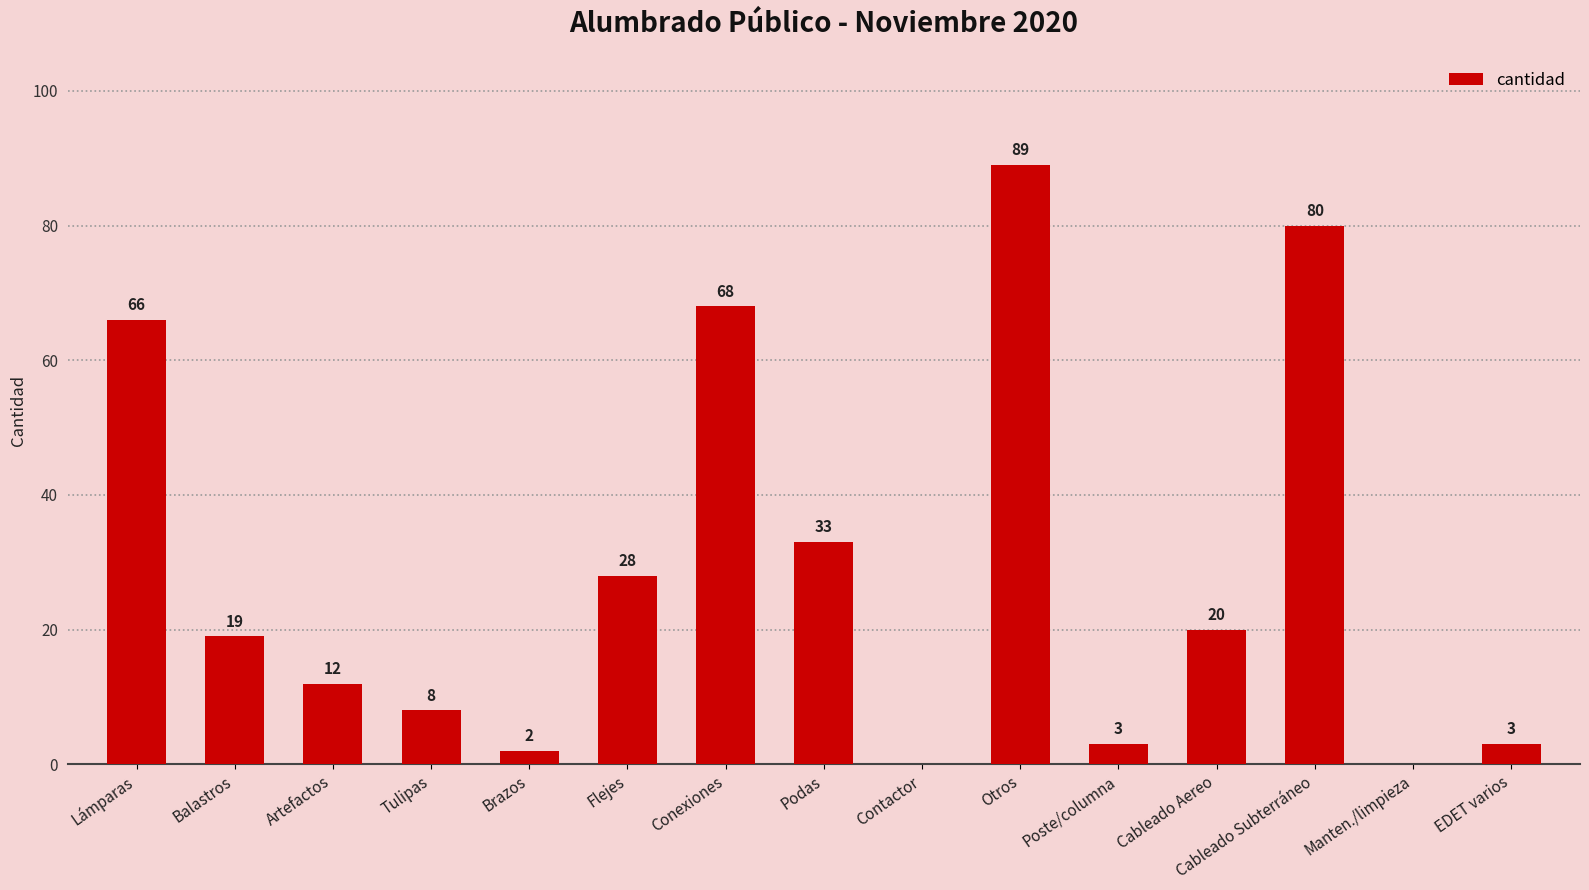

Between Cableado Aereo and Tulipas, which is larger?

Cableado Aereo